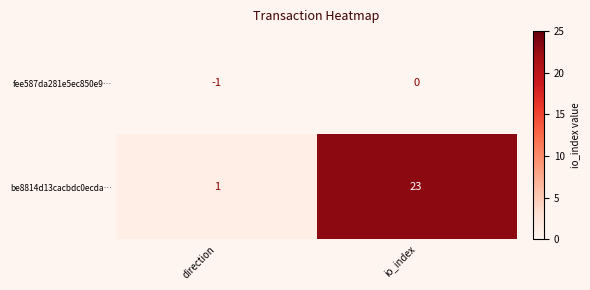

What is the average value of the be8814d13cacbdc0ecda… series?

12